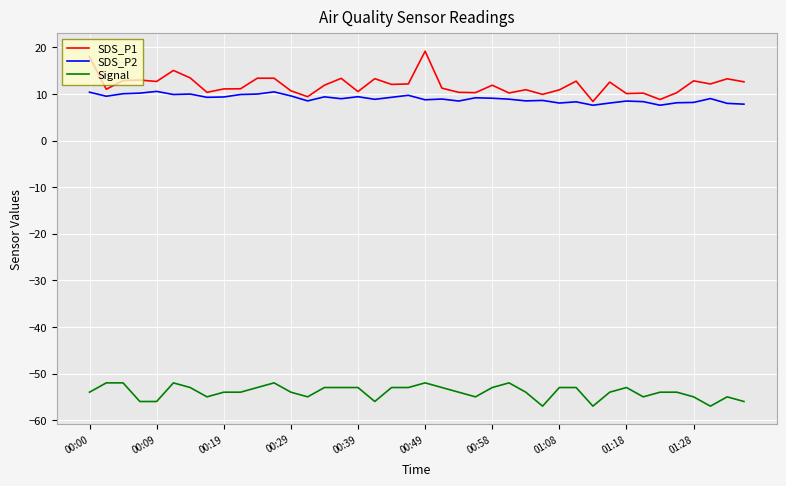

True or false: SDS_P2 and SDS_P1 cross at least once.

False